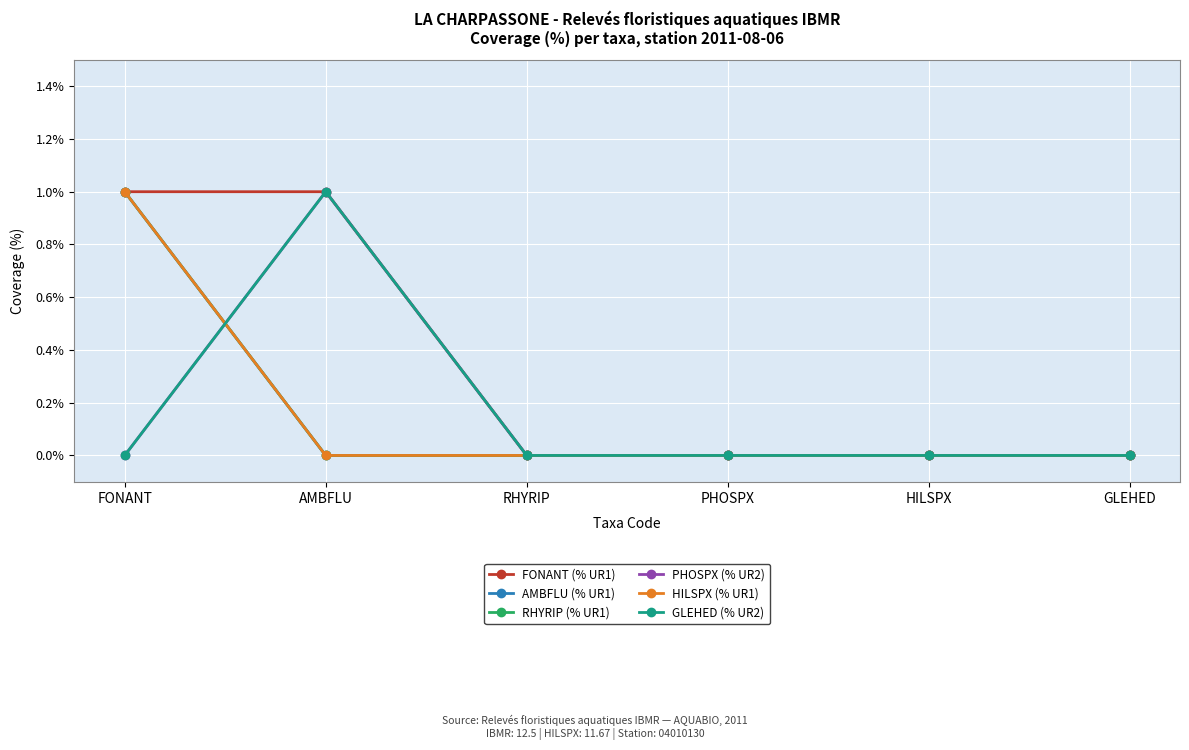

Where is HILSPX (% UR1) nearest to the value 0?

AMBFLU